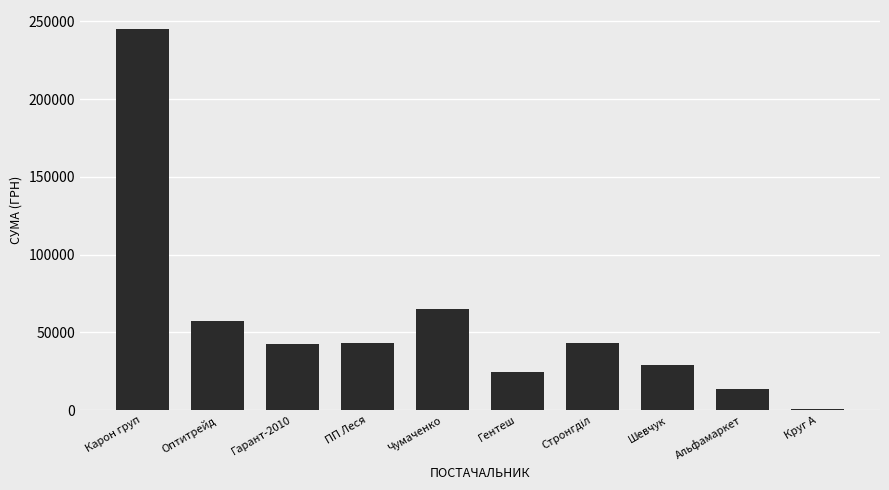

At which category does the chart reach its peak across all series?

Карон груп